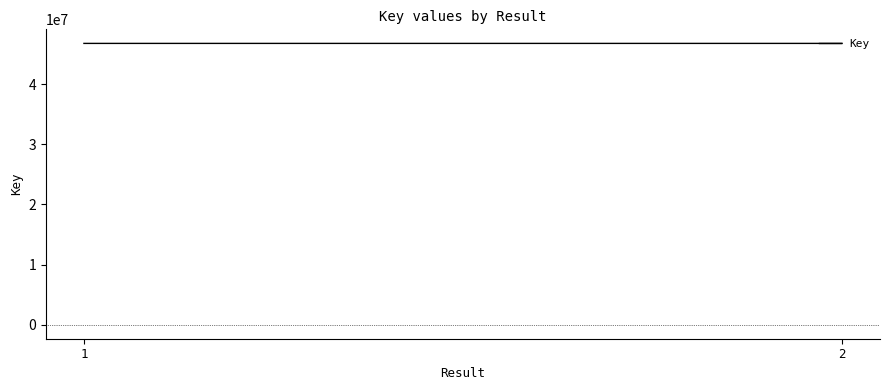

The chart shows a value of 46787130 at 1. True or false?

True